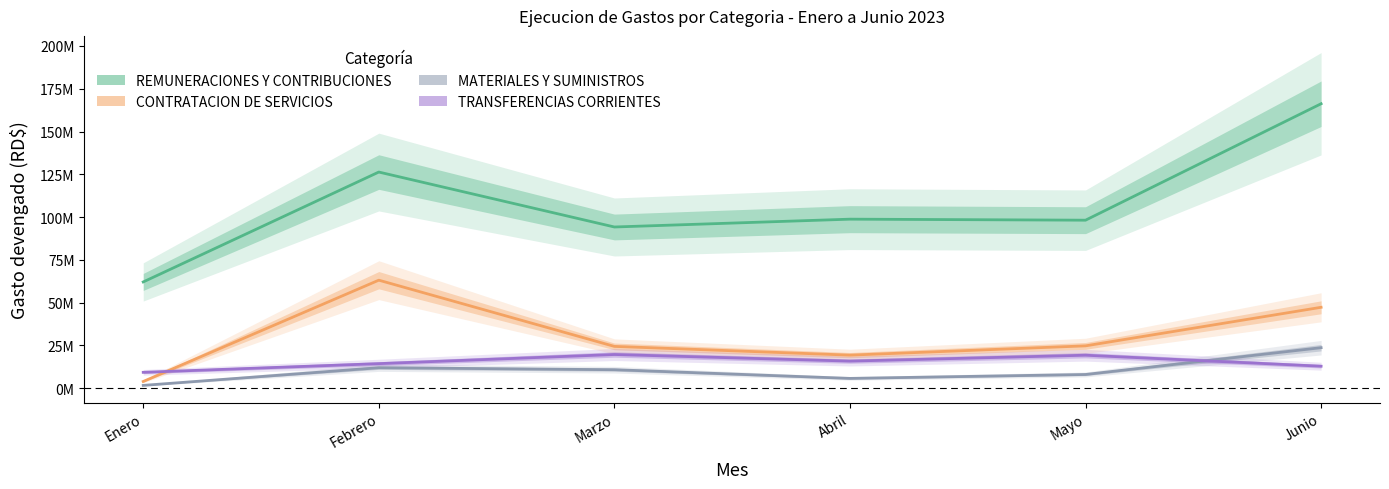

True or false: CONTRATACION DE SERVICIOS and MATERIALES Y SUMINISTROS intersect in this chart.

False